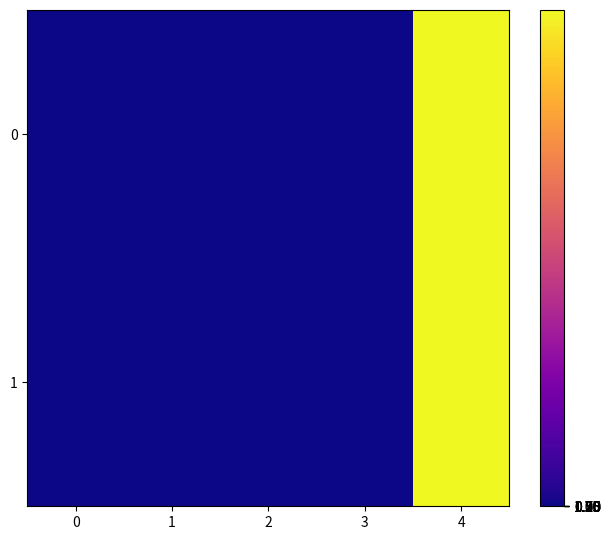

Reading left to right, what are all the values shown in this chart?

0: 0=-1.0	1=10.0	2=1.0	3=12.3	4=1571181263.0
1: 0=1.0	1=2.0	2=1.0	3=12.3	4=1571146321.0